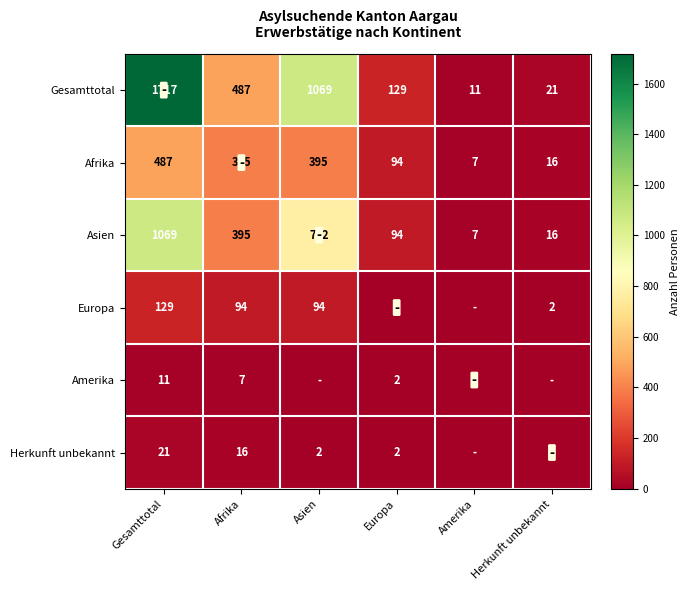

At which label does Afrika reach its peak?

Gesamttotal